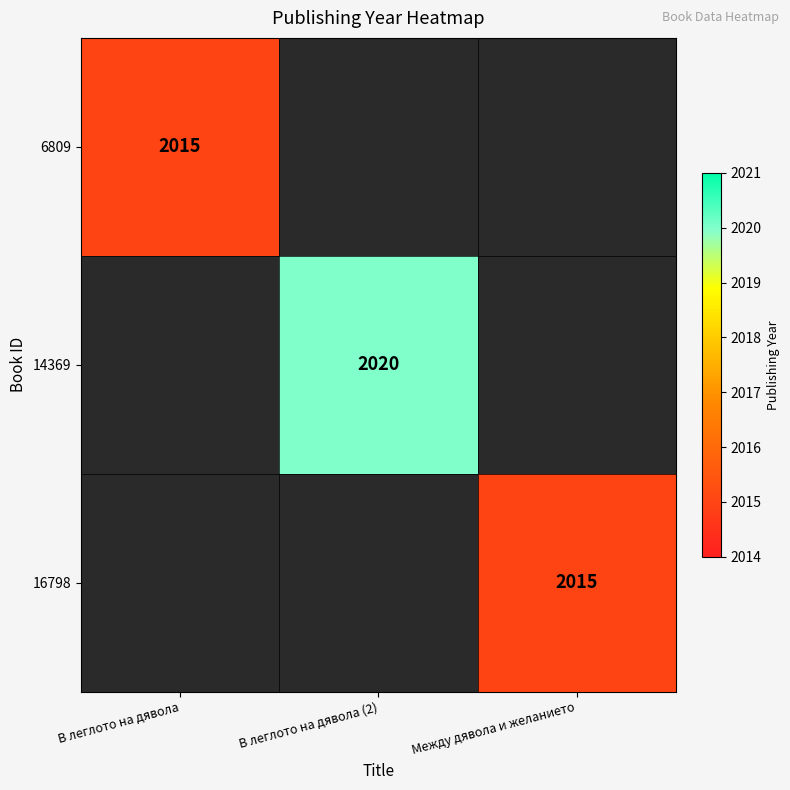

Is it true that 14369 equals 2020 at В леглото на дявола (2)?

True